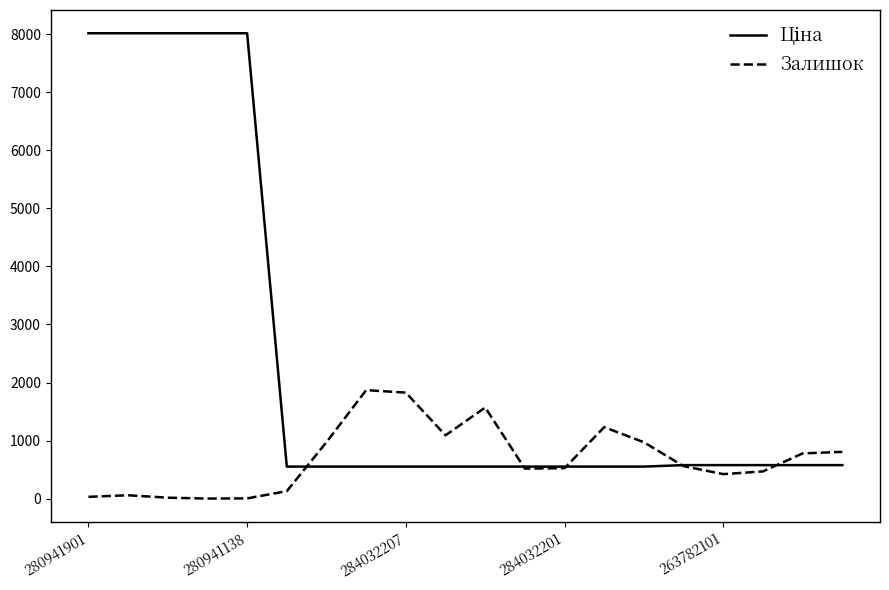

After their last crossing, which series has the higher values: Залишок or Ціна?

Залишок